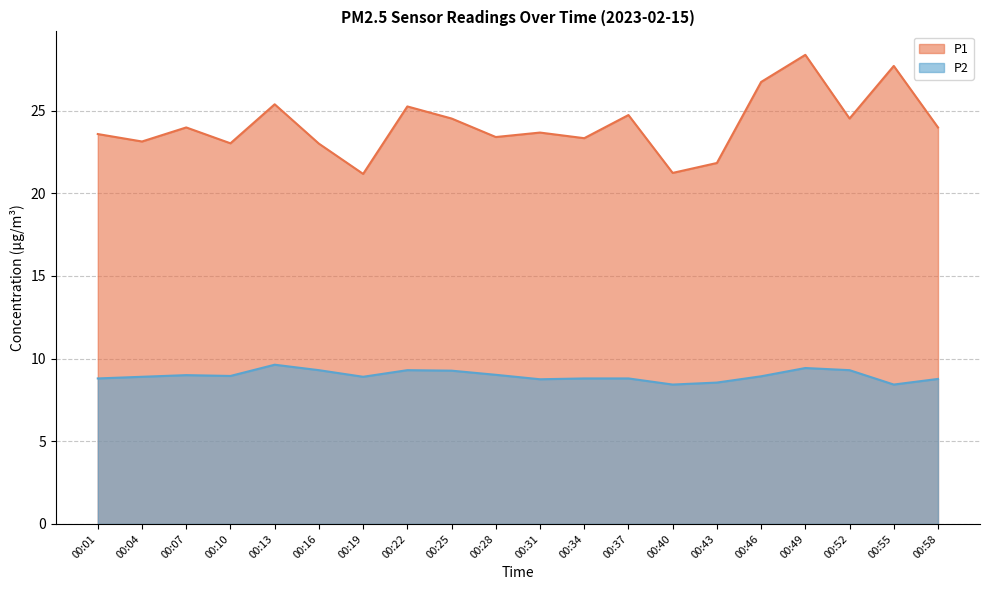

At how many categories does at least one series exceed 14?

20